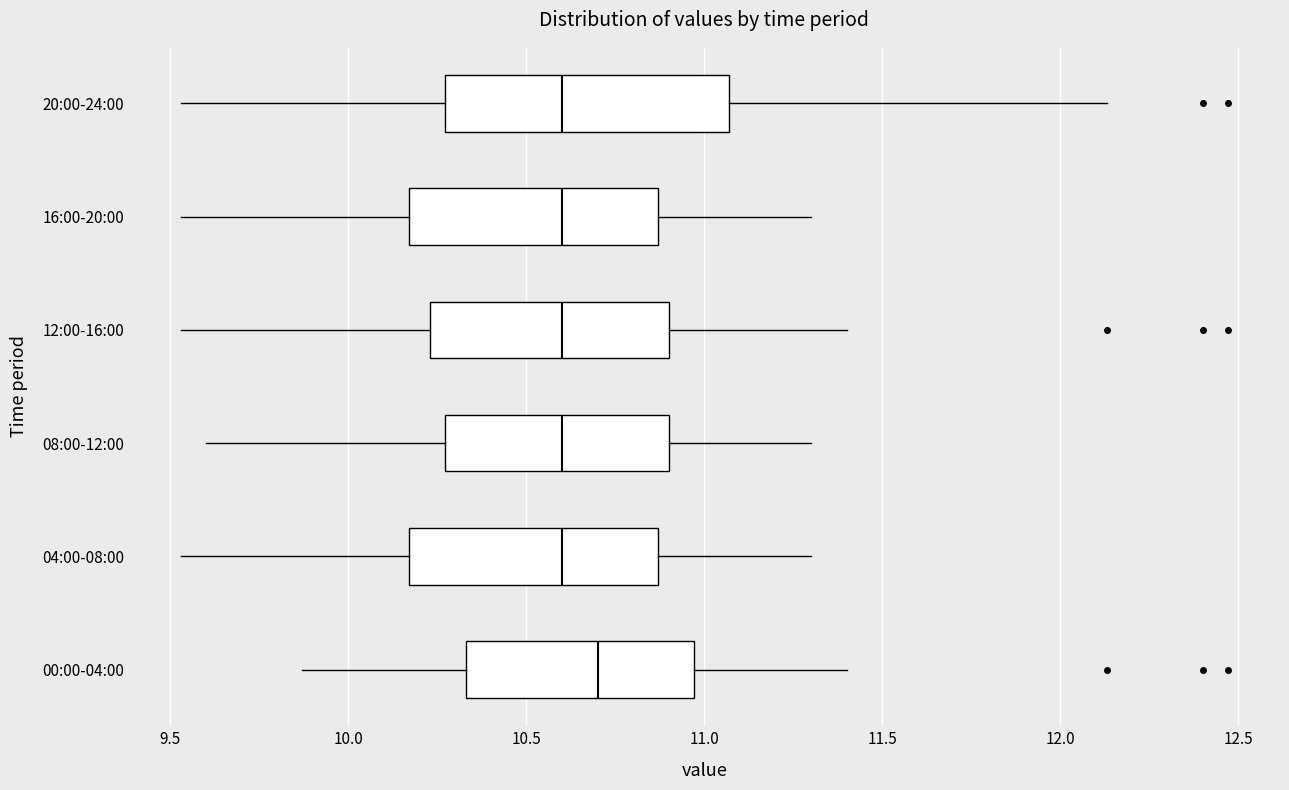

Reading bottom to top, transcribe this box plot: for each box, give where its median line is, the range the box spans, and where its two whiskers end, as read against the x-axis. The values are not printed on the chart, so give them approximately, as read against the axis.

00:00-04:00: median 10.70, box 10.35 to 10.95, whiskers 9.85 to 11.40
04:00-08:00: median 10.60, box 10.15 to 10.85, whiskers 9.55 to 11.30
08:00-12:00: median 10.60, box 10.25 to 10.90, whiskers 9.60 to 11.30
12:00-16:00: median 10.60, box 10.25 to 10.90, whiskers 9.55 to 11.40
16:00-20:00: median 10.60, box 10.15 to 10.85, whiskers 9.55 to 11.30
20:00-24:00: median 10.60, box 10.25 to 11.05, whiskers 9.55 to 12.15